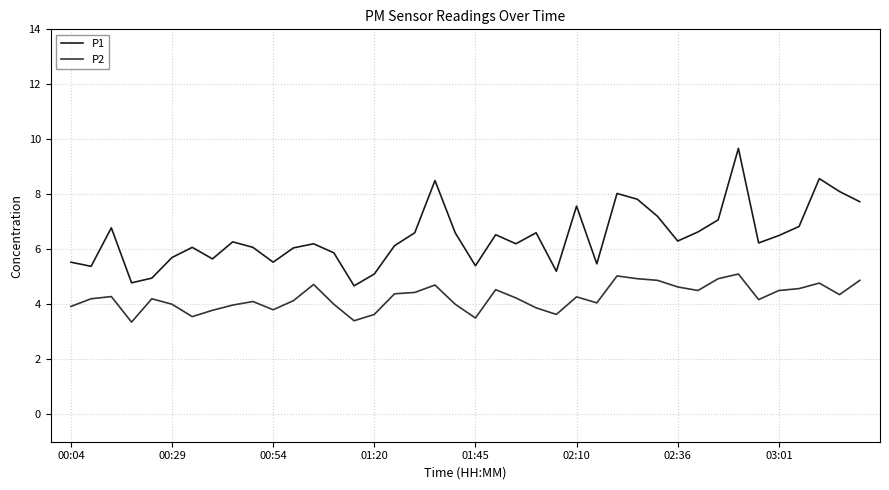

What is the difference between the maximum and minimum values in the P1 series?

5.0